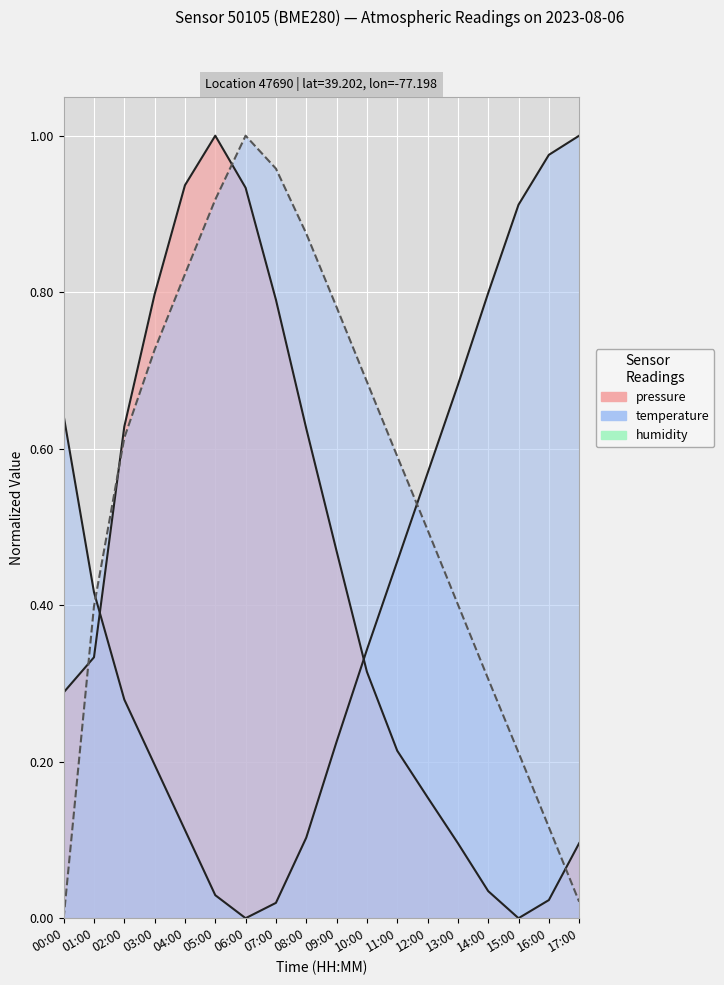

Which series has the largest total across all categories?

humidity